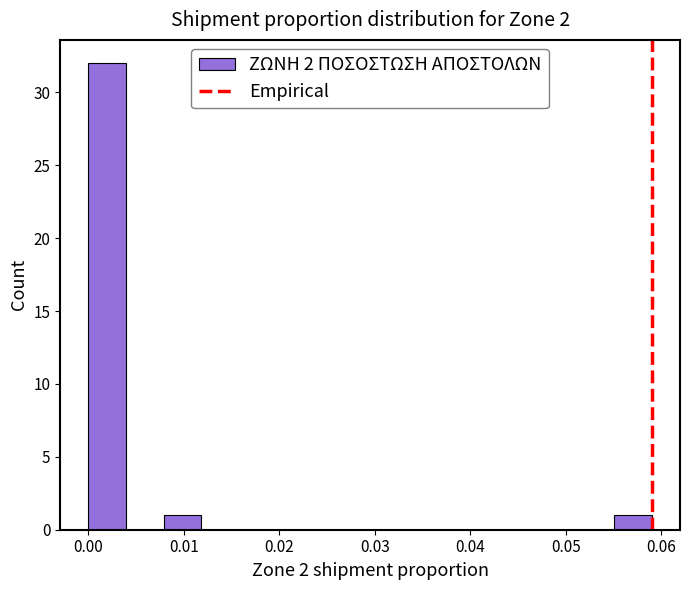

Around what value on the x-axis is the tallest bar? Give the approximate position of its centre, as read against the axis.

0.002